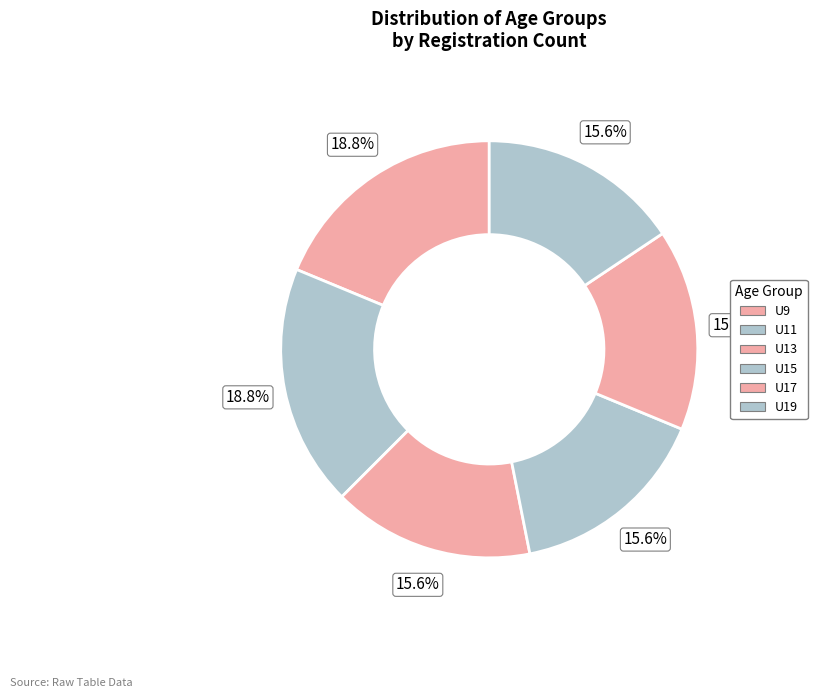

Is the sum of U17 and U15 greater than half?

No